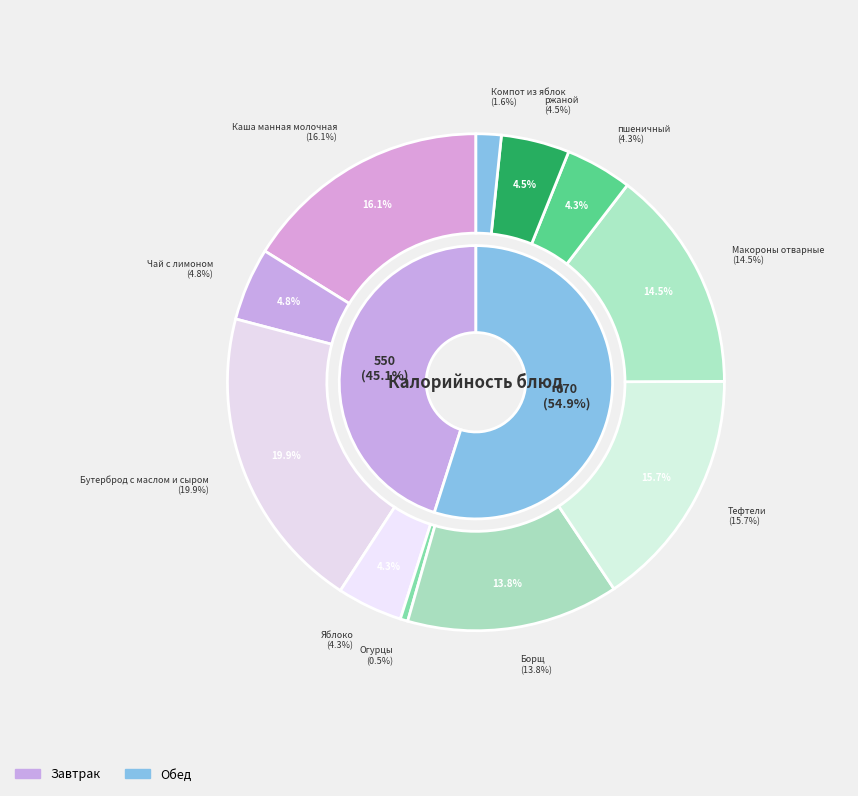

Rank the categories by value from highest to lowest.

Бутерброд с маслом и сыром, Каша манная молочная, Тефтели, Макороны отварные, Борщ, Чай с лимоном, ржаной, пшеничный, Яблоко, Компот из яблок, Огурцы